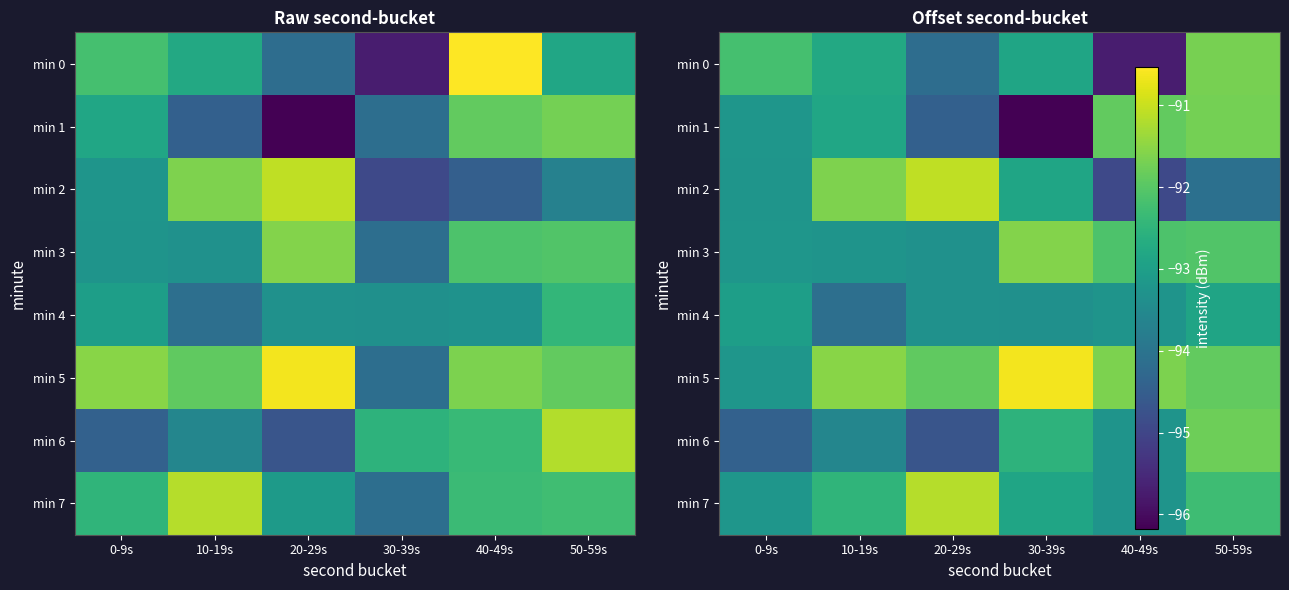

Which label corresponds to the smallest value in the chart?

30-39s